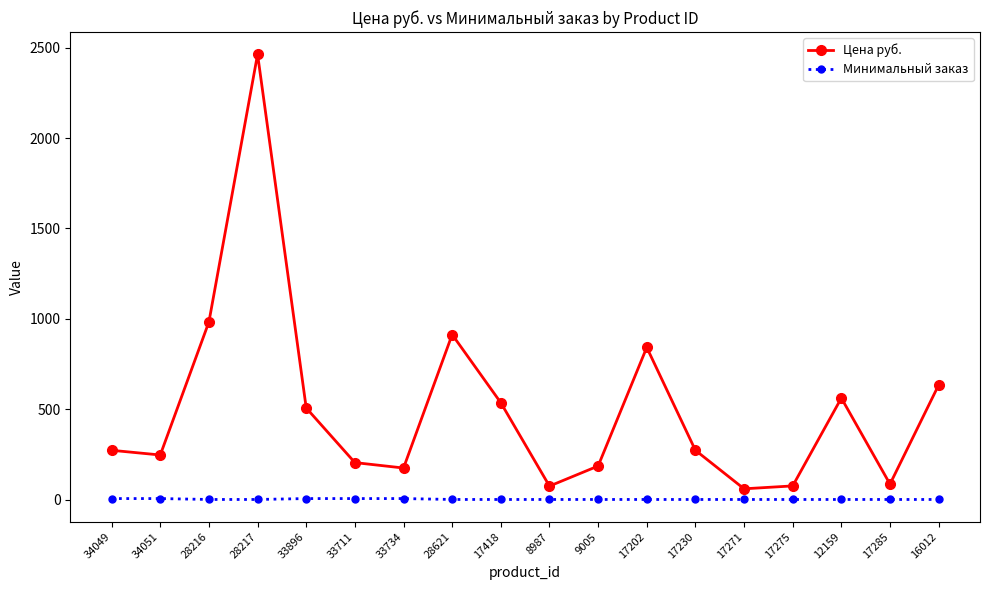

The Цена руб. series shows 913 at 28621. True or false?

True